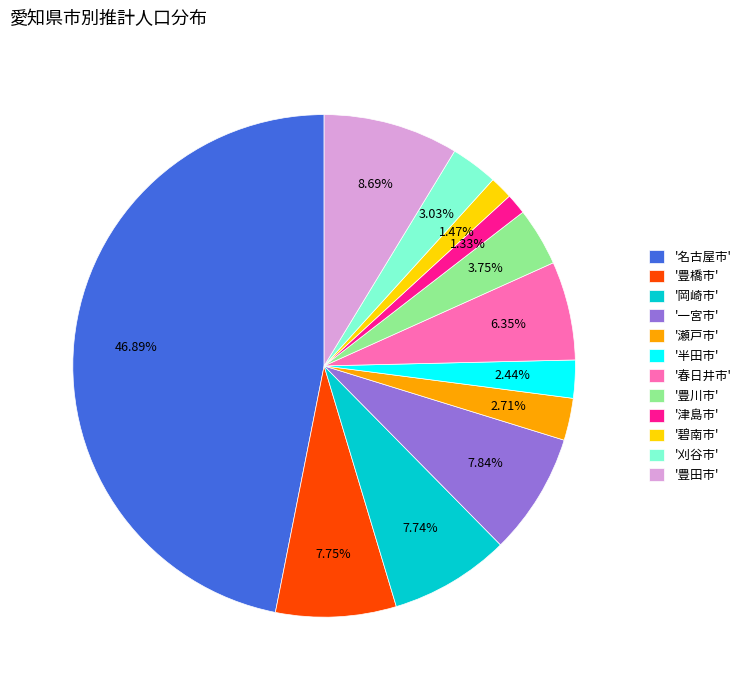

What is the ratio of the value at '瀬戸市' to the value at '豊川市'?

0.7